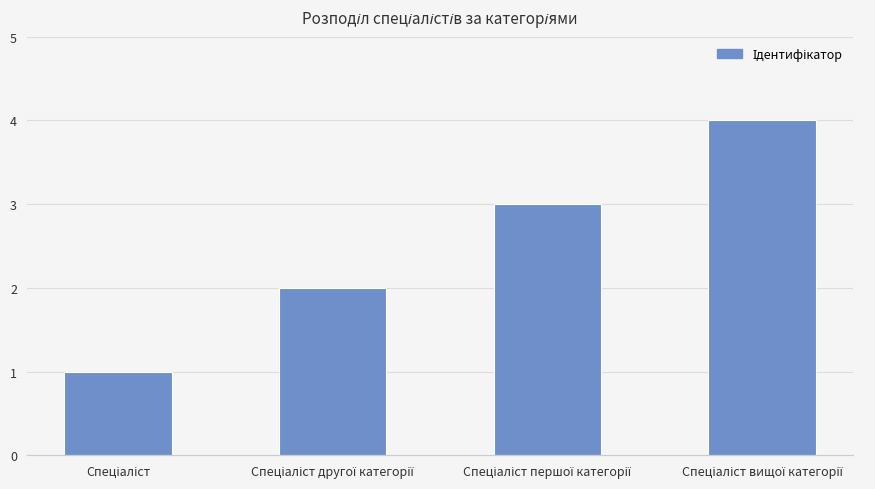

What is the sum of all values?

10